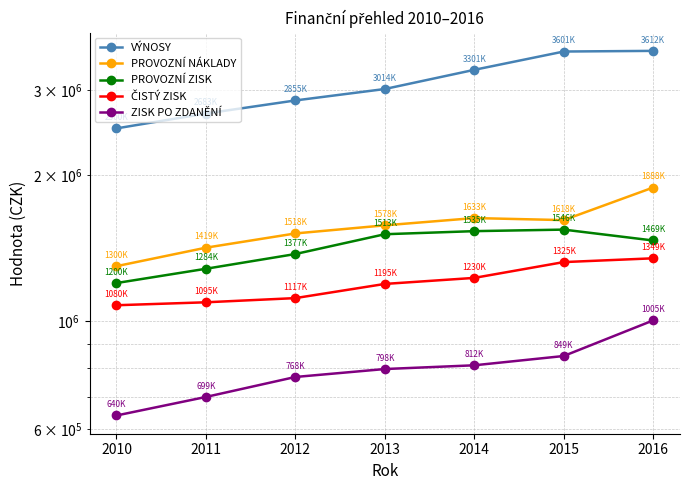

What are all the series names shown in the legend?

VÝNOSY, PROVOZNÍ NÁKLADY, PROVOZNÍ ZISK, ČISTÝ ZISK, ZISK PO ZDANĚNÍ